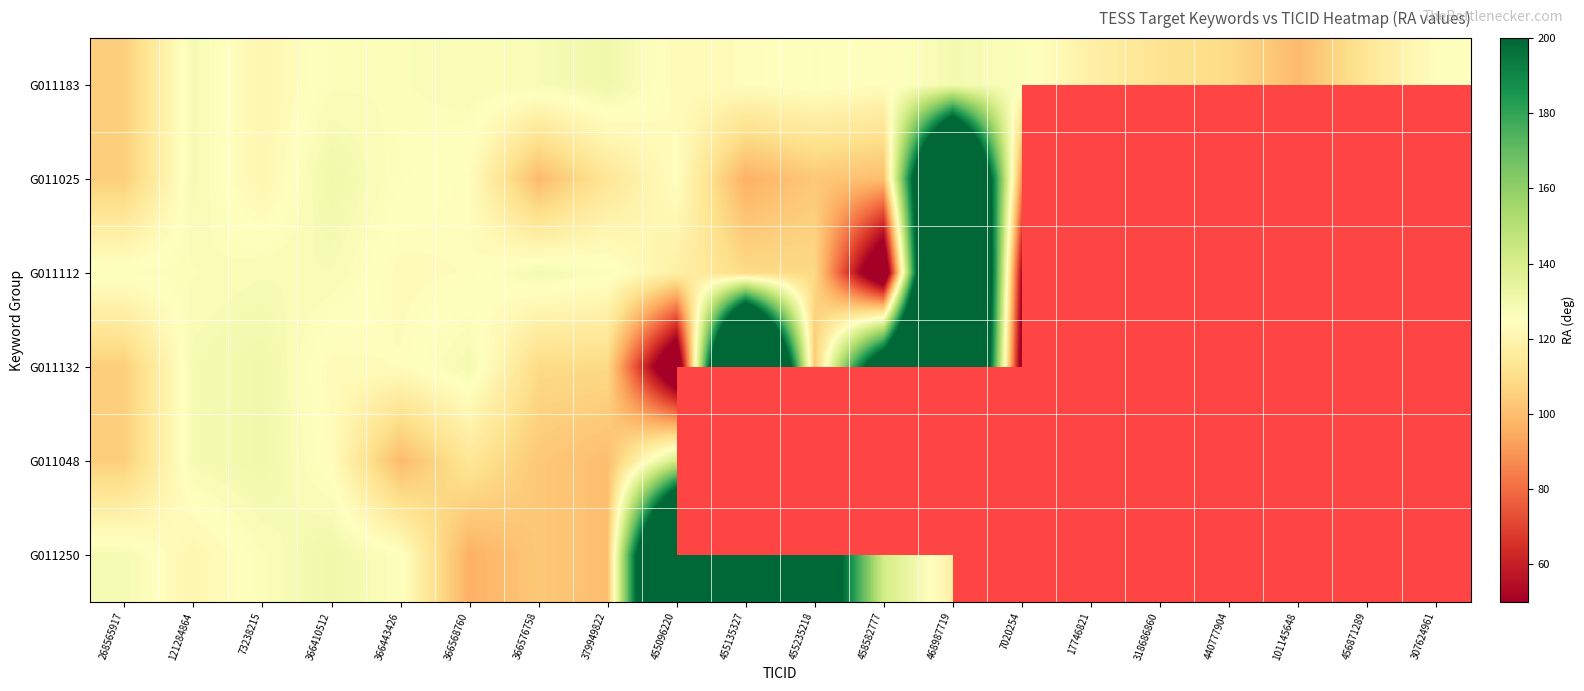

How many data points in G011112 are less than 126?

8